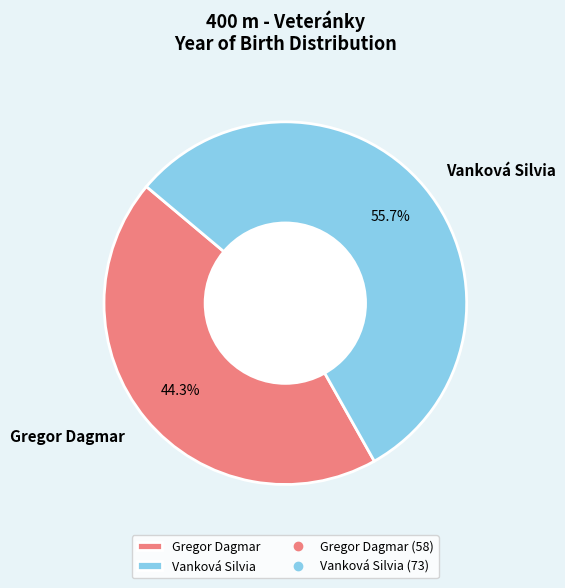

Rank the categories by value from highest to lowest.

Vanková Silvia, Gregor Dagmar